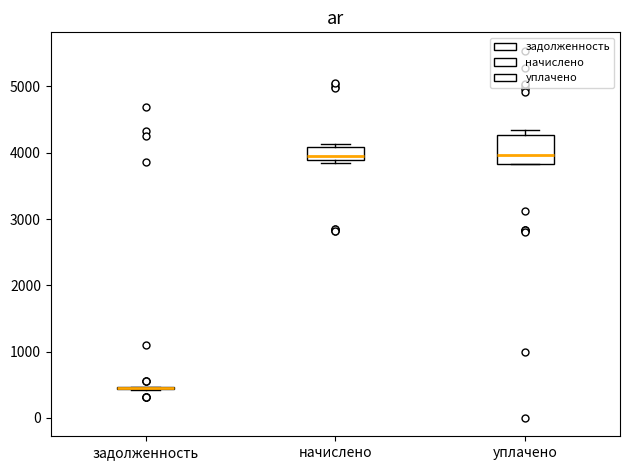

Comparing the boxes themselves (not the whiskers), which one is the tallest?

уплачено